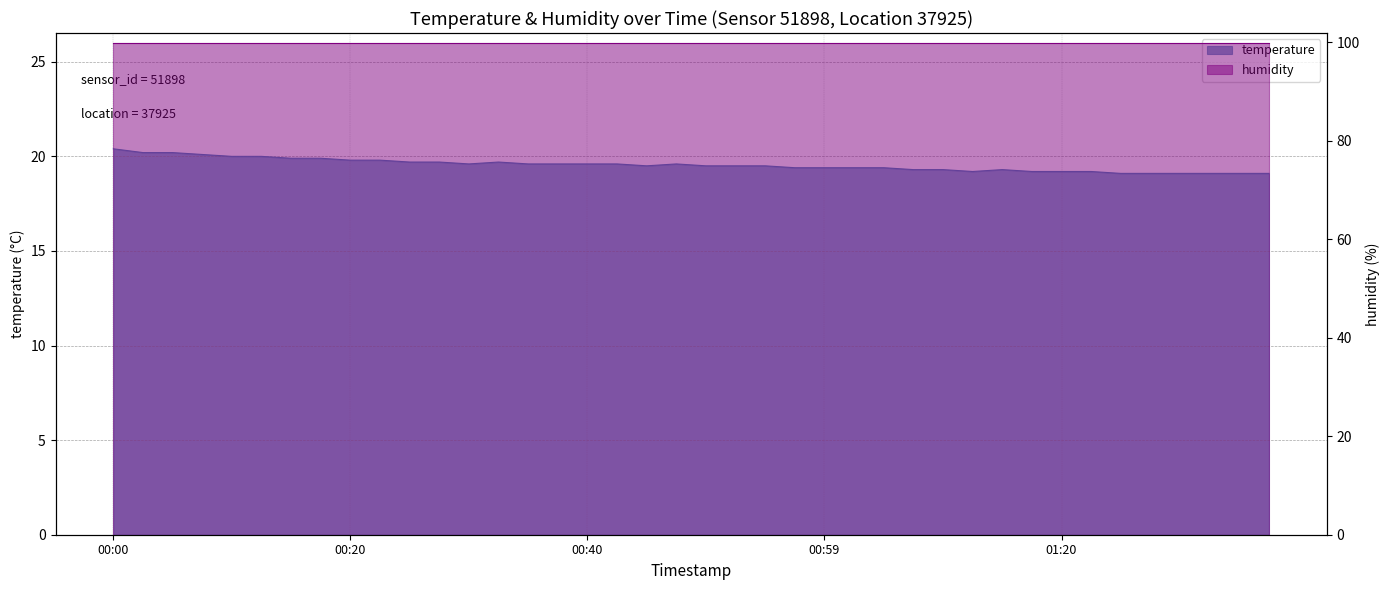

What is the difference between the second highest and minimum values?

1.1